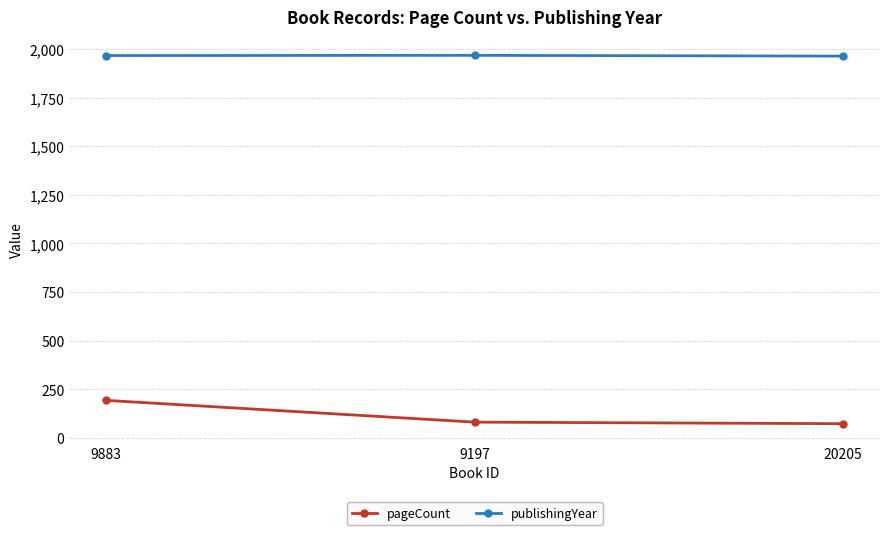

What position from the left is 9197?

2